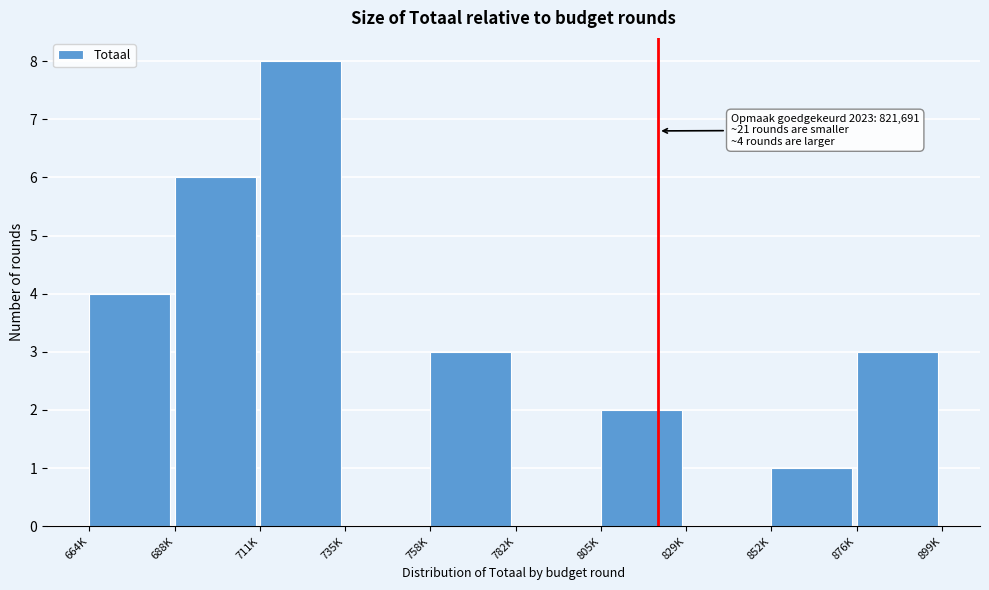

Reading left to right, what are all the values shown in this chart?

664K=4	688K=6	711K=8	735K=0	758K=3	782K=0	805K=2	829K=0	852K=1	876K=3